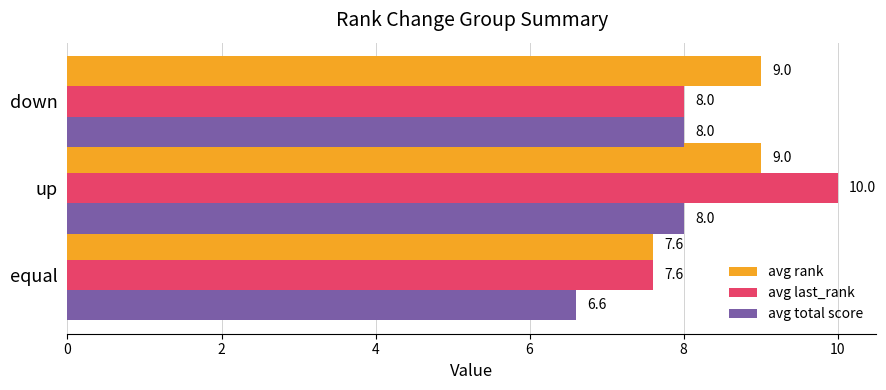

What is the spread (max minus min) of values at down?

1.0